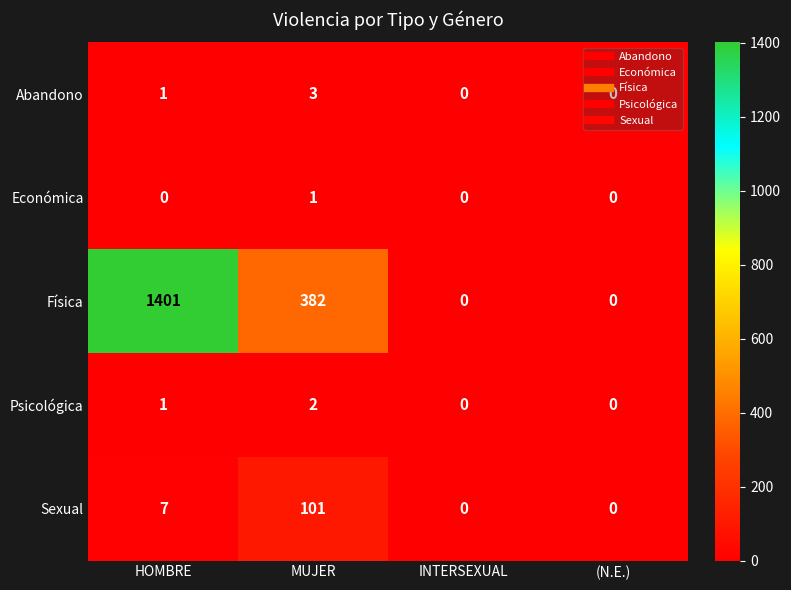

How many Física values are between 0 and 1401?

4